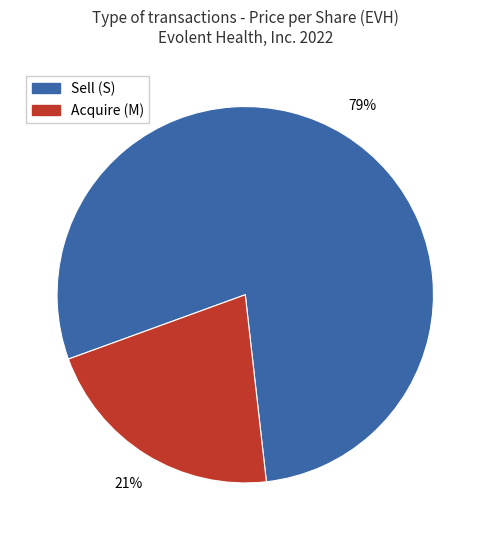

Is there a majority slice in this chart?

Yes